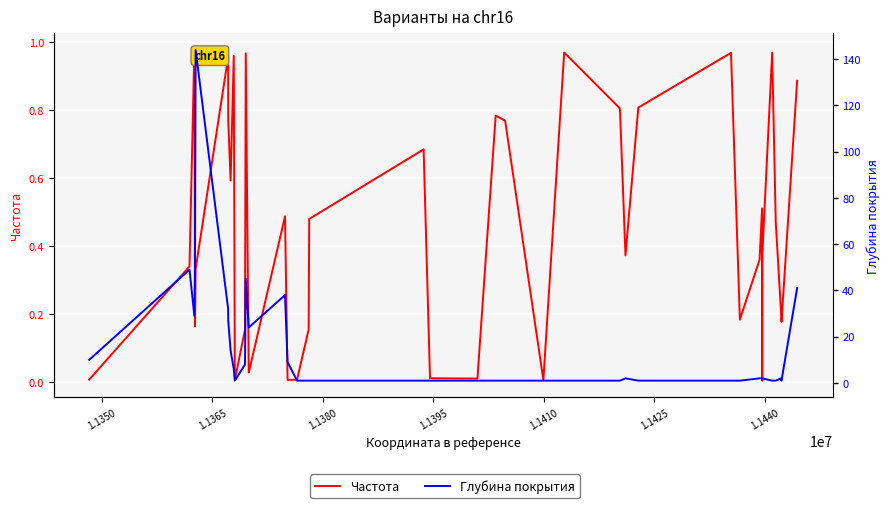

List the series in order of their peak value, lowest first.

Частота, Глубина покрытия